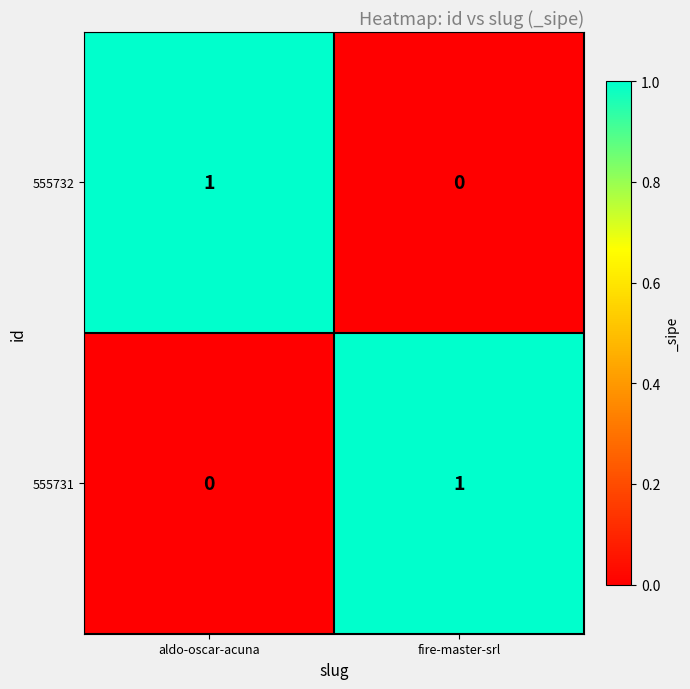

Rank the series at fire-master-srl from lowest to highest value.

555732, 555731